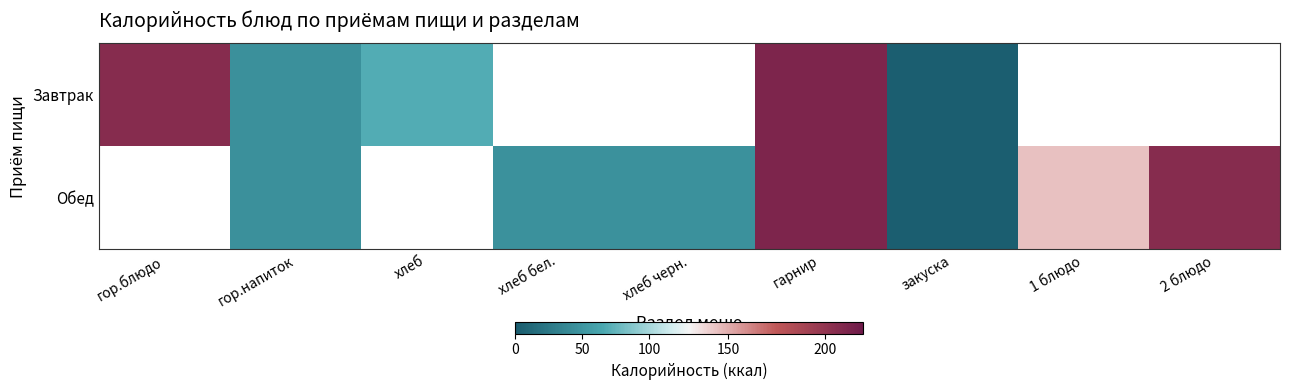

Rank the series by their average value, from lowest to highest.

Завтрак, Обед